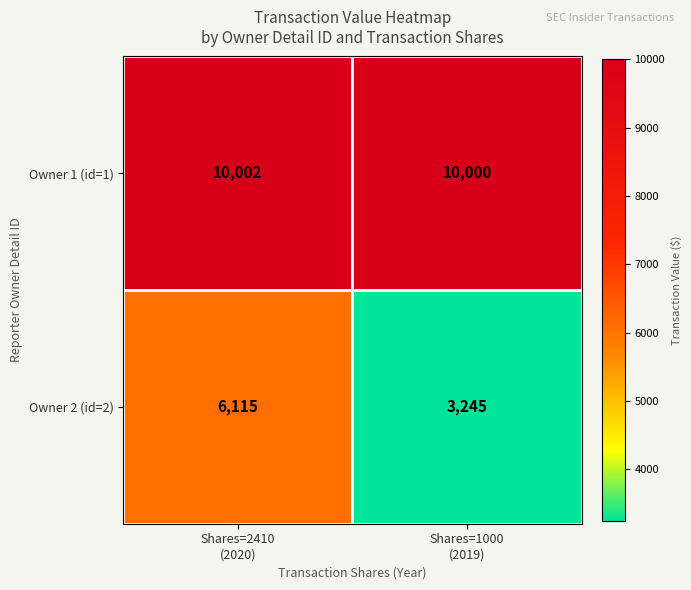

What is the total value across all series at Shares=1000
(2019)?

13245